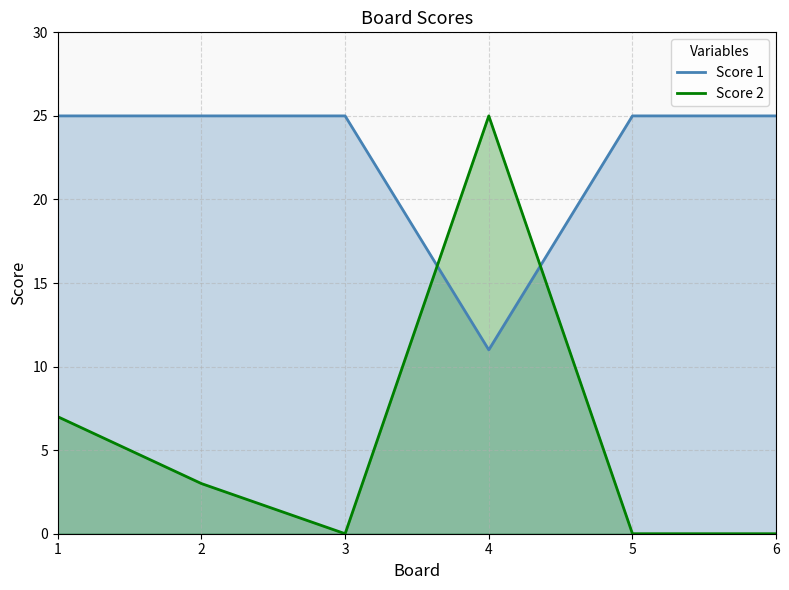

At which label does Score 2 reach its minimum?

3